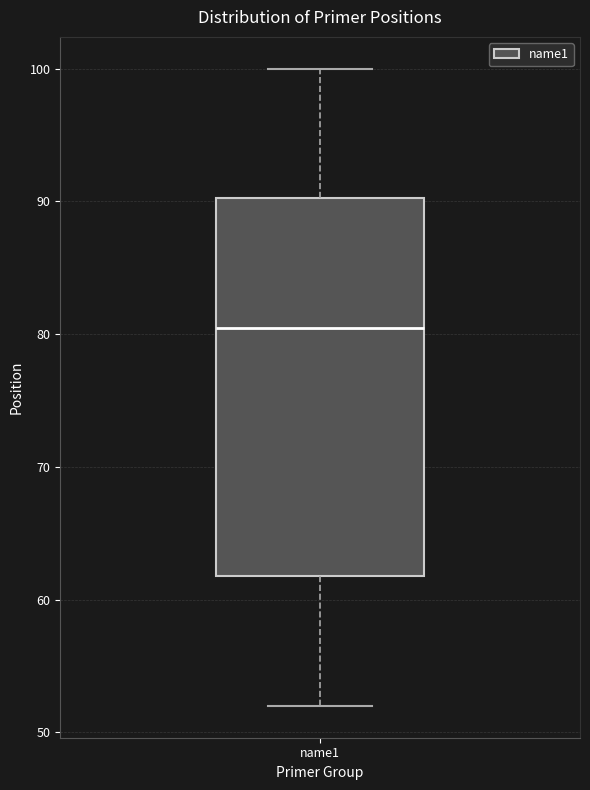

Where does the upper whisker of the box for name1 end on the y-axis? The values are not printed on the chart, so give them approximately, as read against the axis.

100